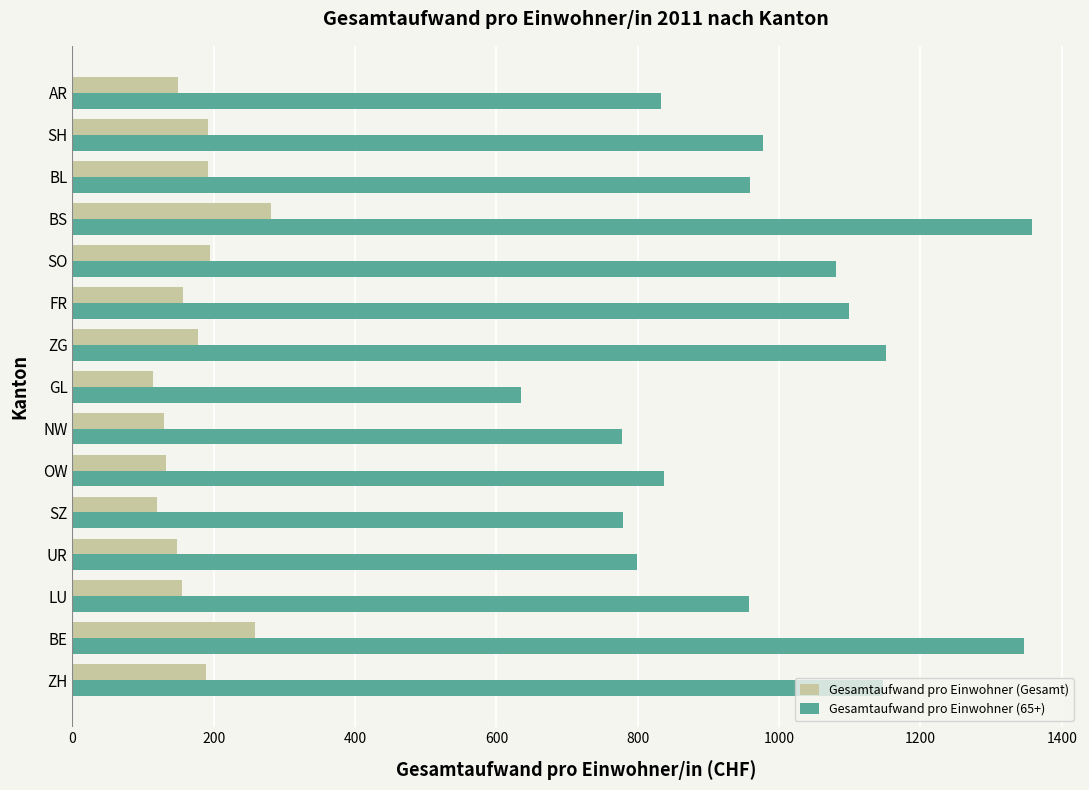

At how many categories does at least one series exceed 487?

15